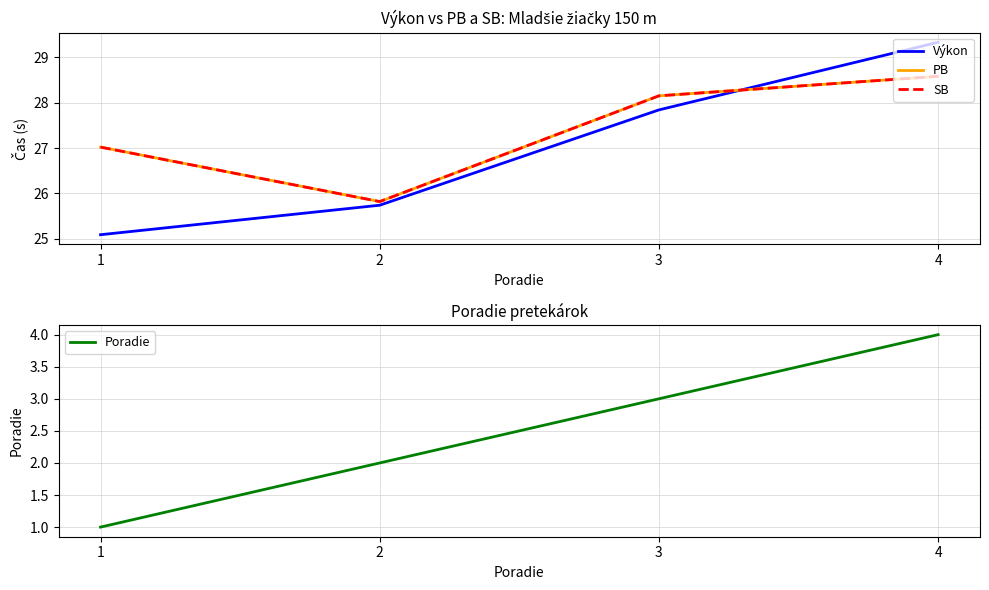

Where does the SB series first go above 28?

3